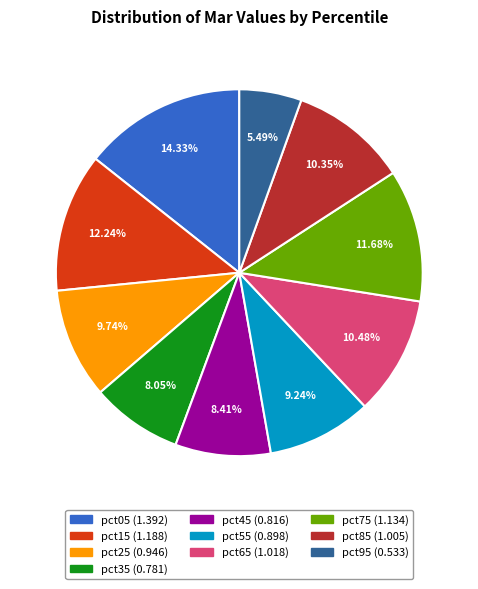

Is there any slice that represents more than half of the pie?

No